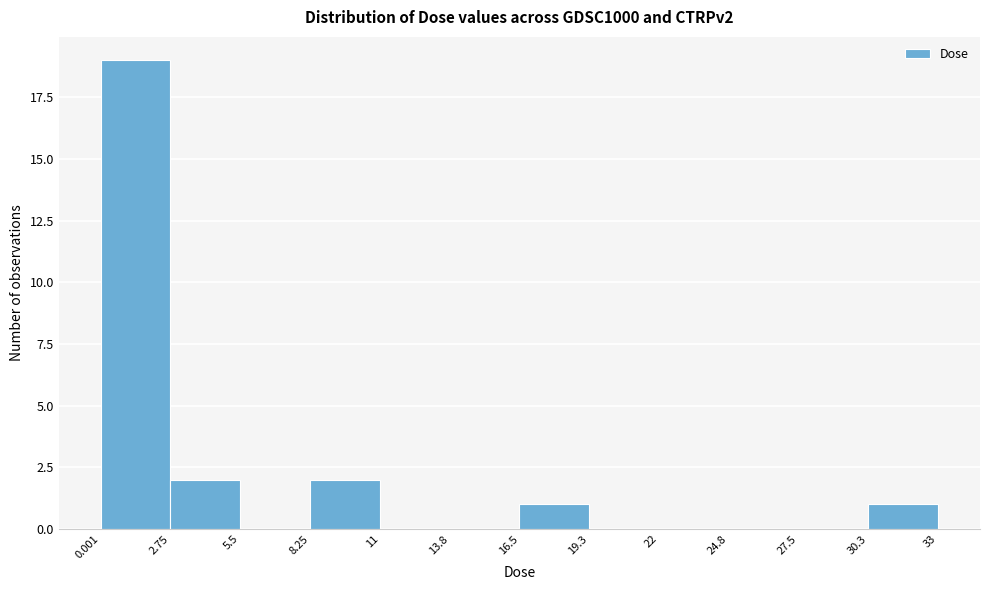

How tall is the bar that spans 0.001 to 2.75 on the x-axis? The values are not printed on the chart, so give them approximately, as read against the axis.

19